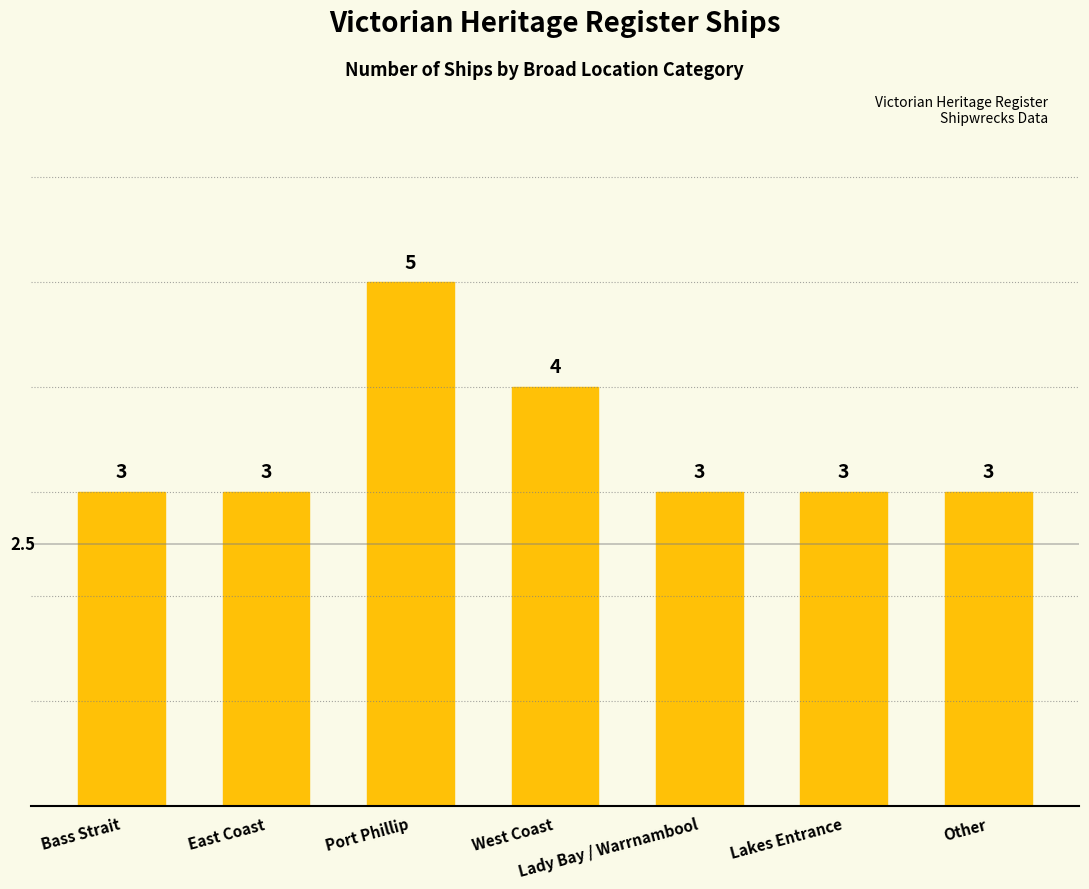

Reading left to right, extract all data points from this chart.

3	3	5	4	3	3	3